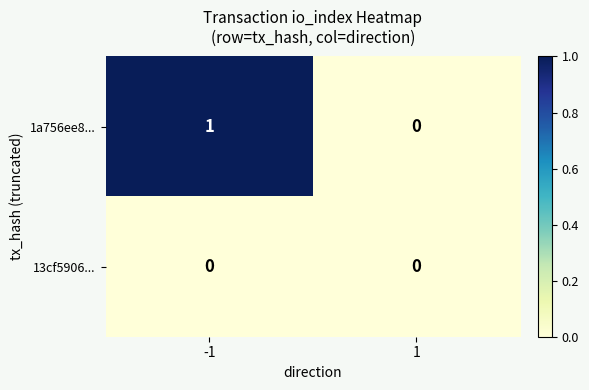

Which series has the largest total across all categories?

1a756ee8...